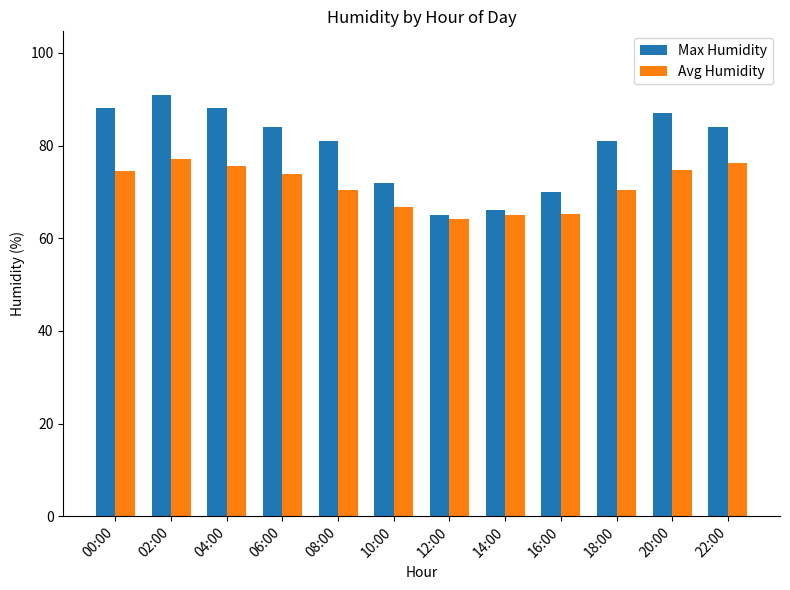

Which category has the highest value across all series?

02:00